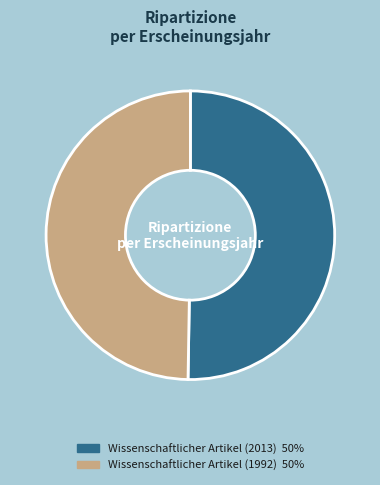

Which slice is the largest?

Wissenschaftlicher Artikel (2013)